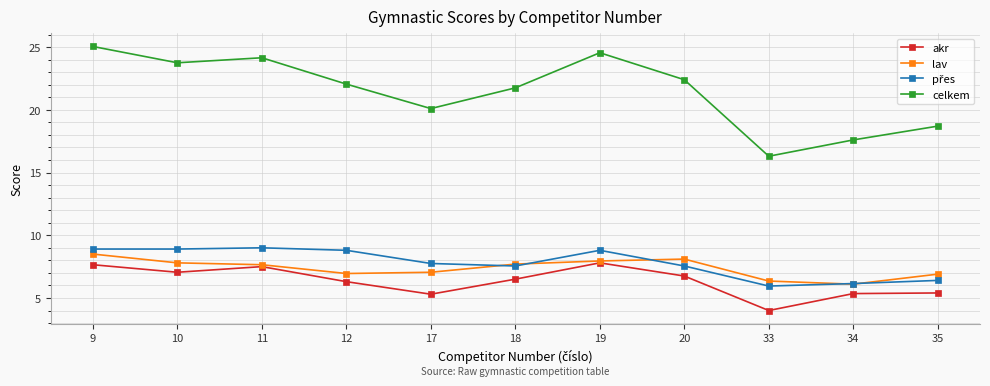

What is the total value across all series at 10?

47.5